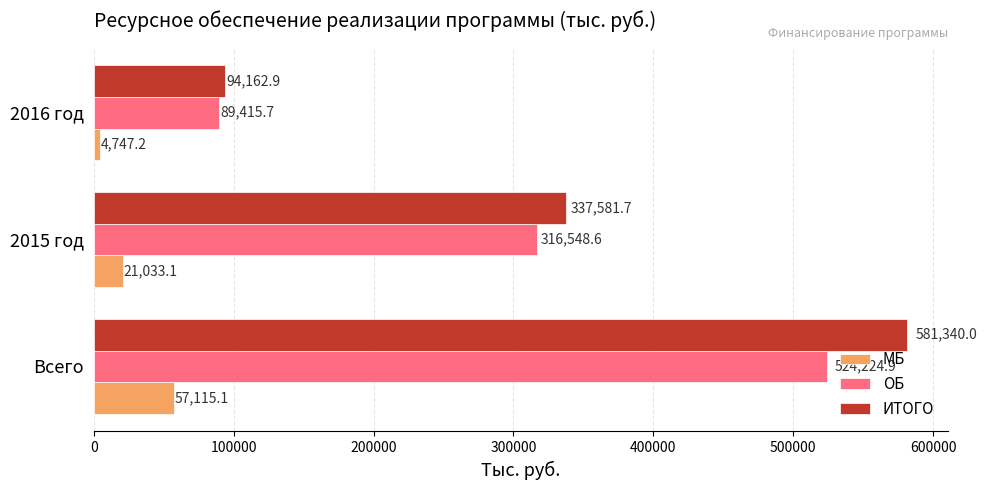

What is the difference between the maximum and second lowest values in the МБ series?

36082.0